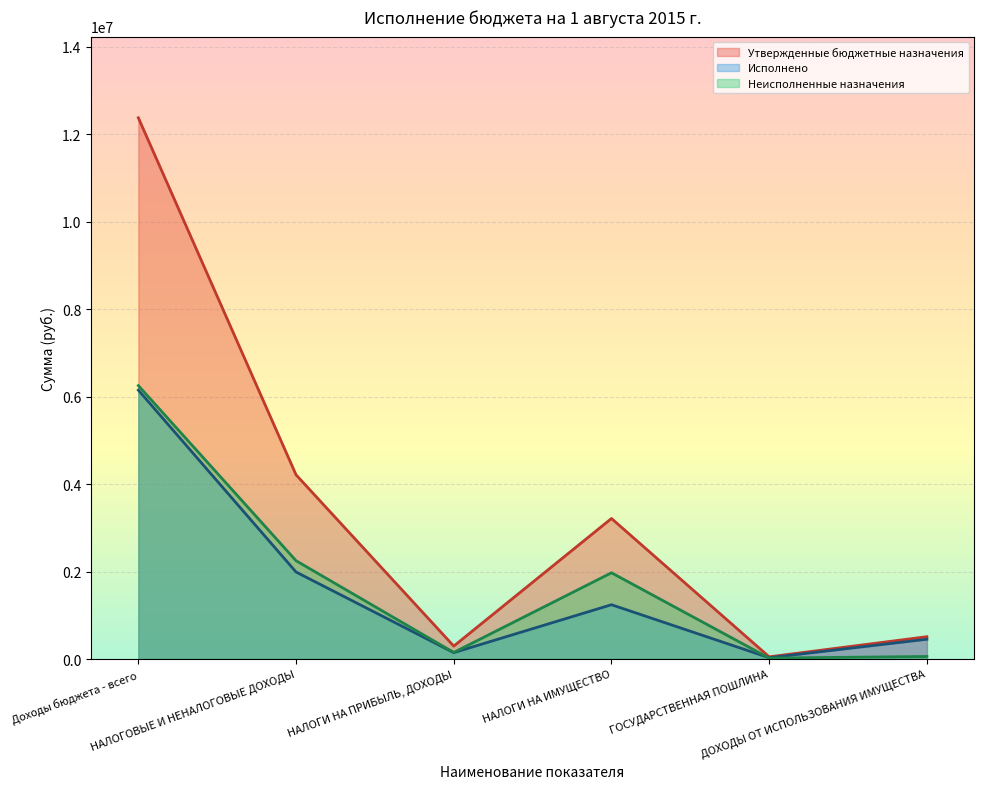

Rank the series by their maximum value, from highest to lowest.

Утвержденные бюджетные назначения, Неисполненные назначения, Исполнено